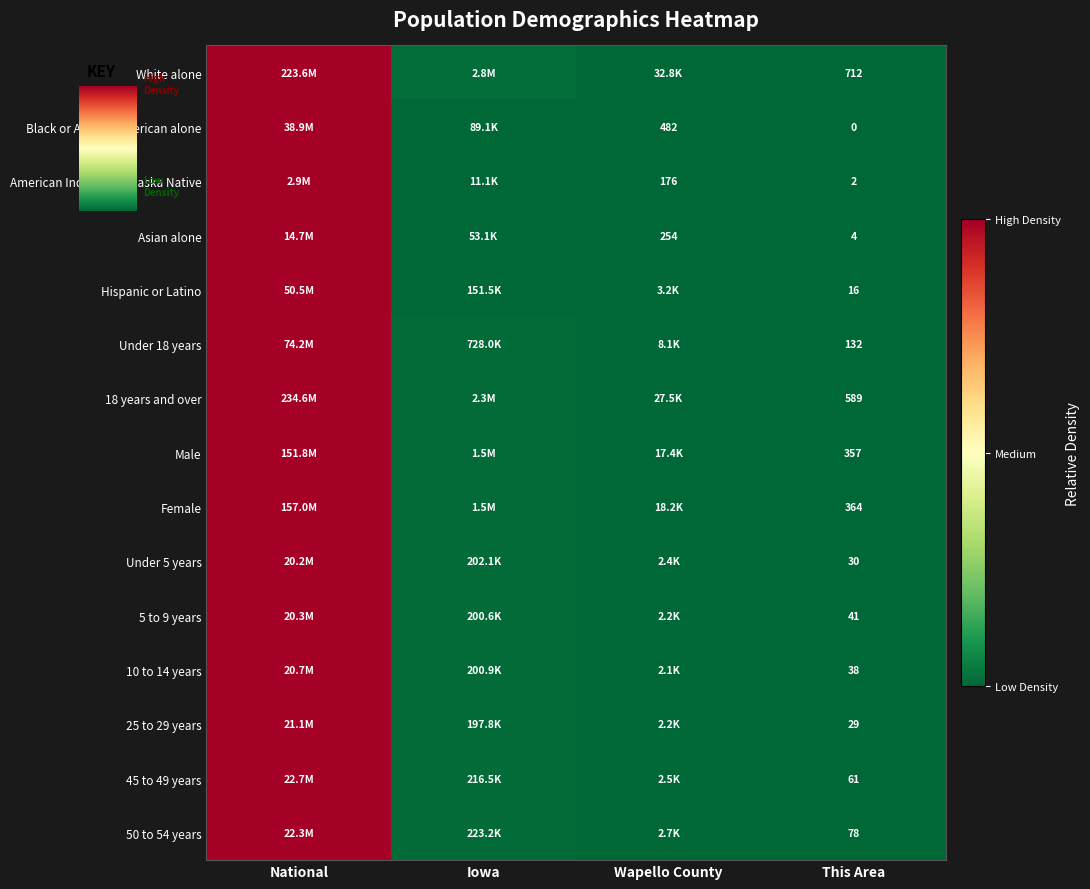

Between Wapello County and This Area, which series saw the biggest shift?

White alone